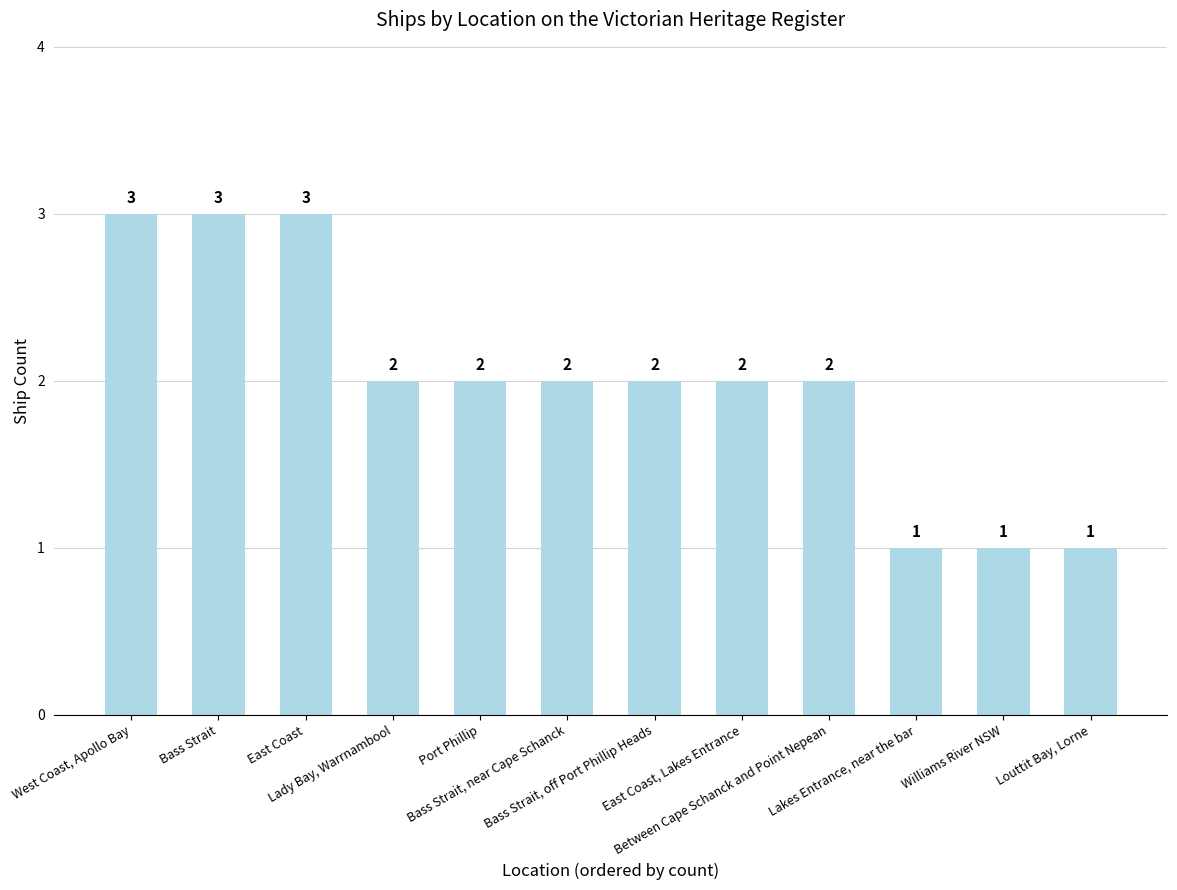

Is it true that the value at Bass Strait, near Cape Schanck is 2?

True